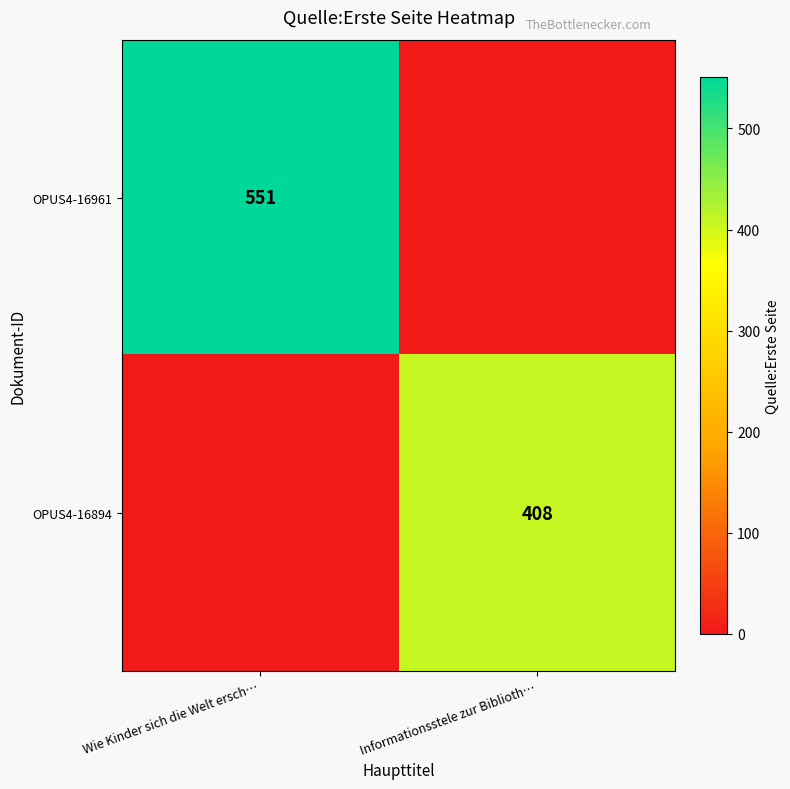

What is the maximum value shown in the chart?

551